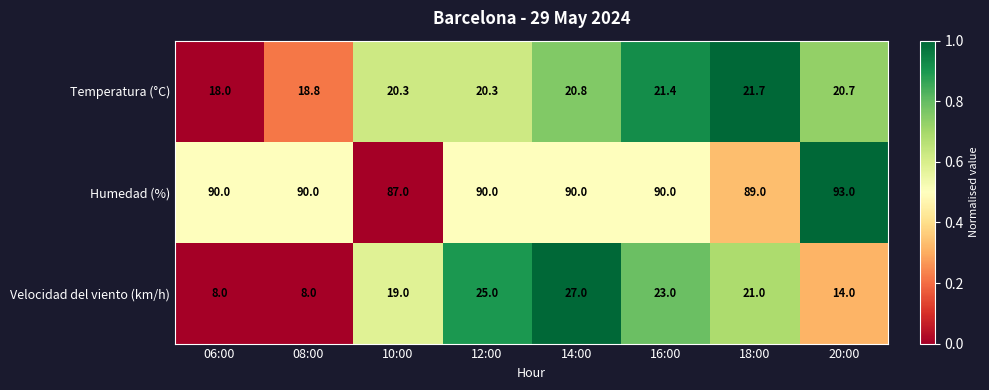

What is the difference between the second highest and second lowest values in the Velocidad del viento (km/h) series?

17.0